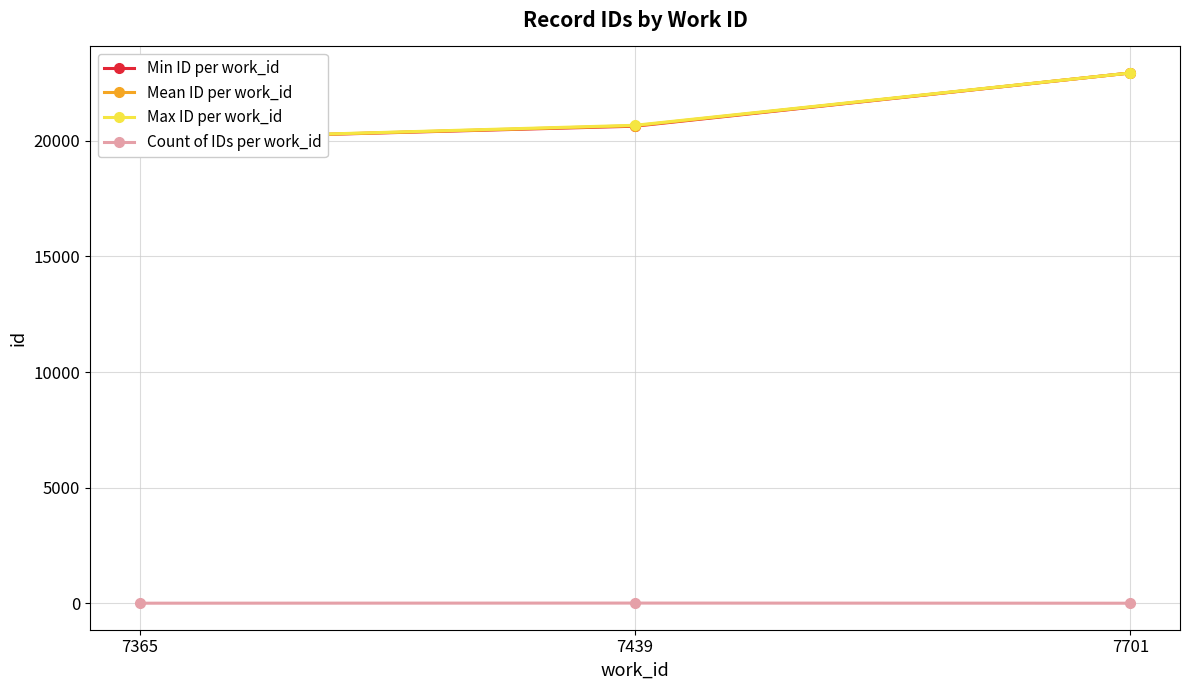

Is the value of Mean ID per work_id at 7439 greater than the value of Count of IDs per work_id at 7701?

Yes